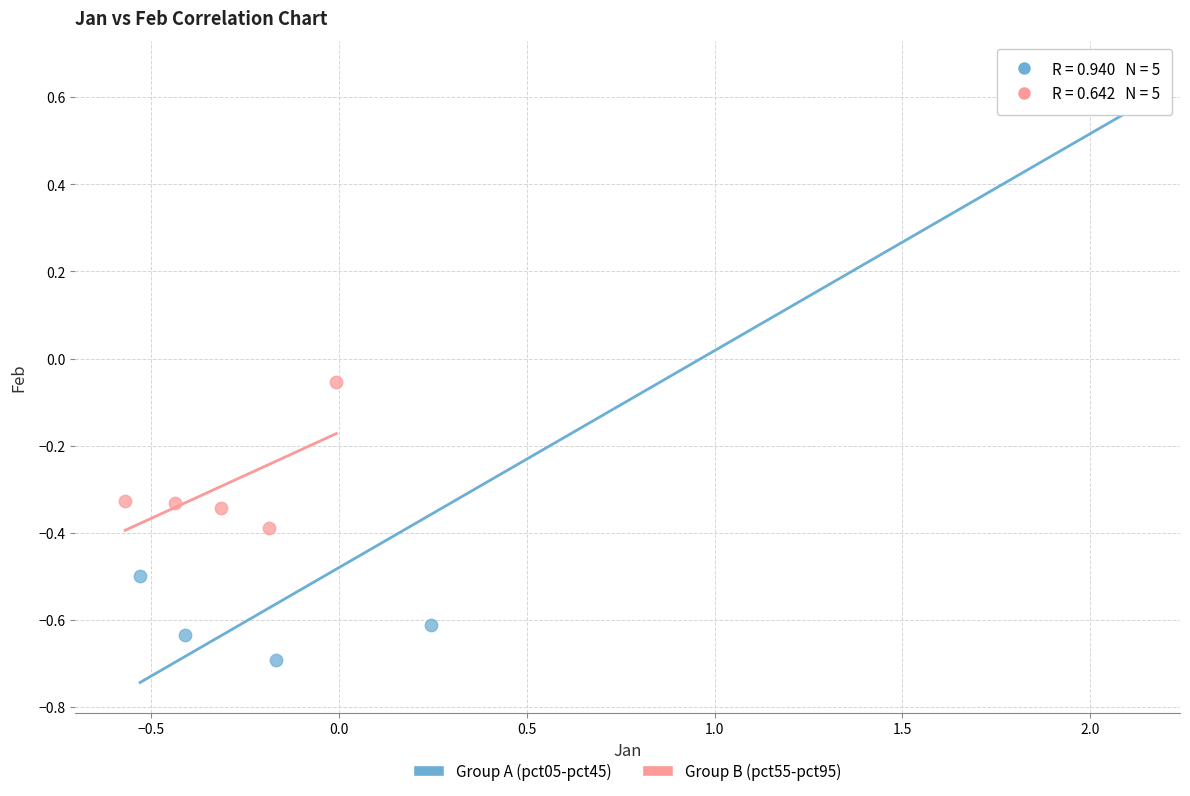

Which series reaches the maximum Y coordinate?

Group A (pct05-pct45)